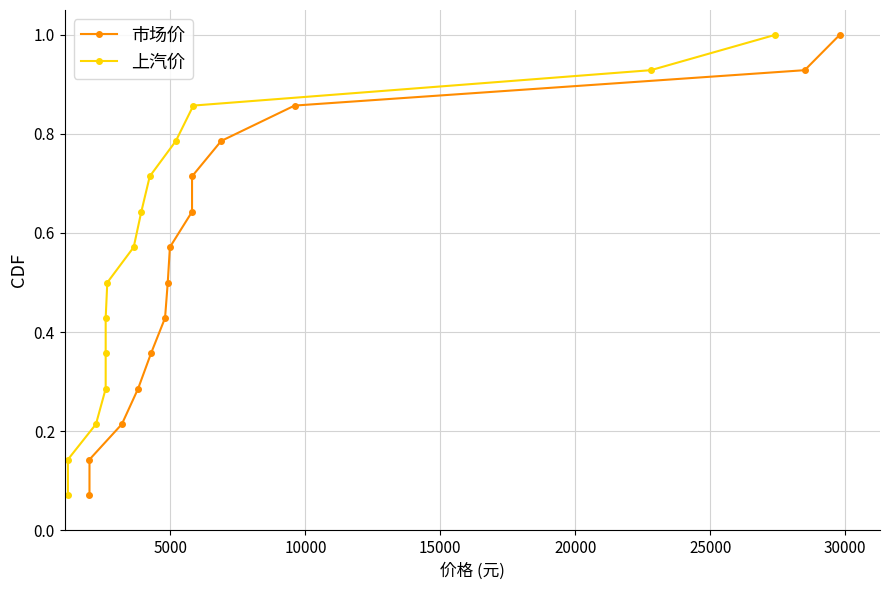

What is the difference between the second highest and second lowest values in the 上汽价 series?

0.8